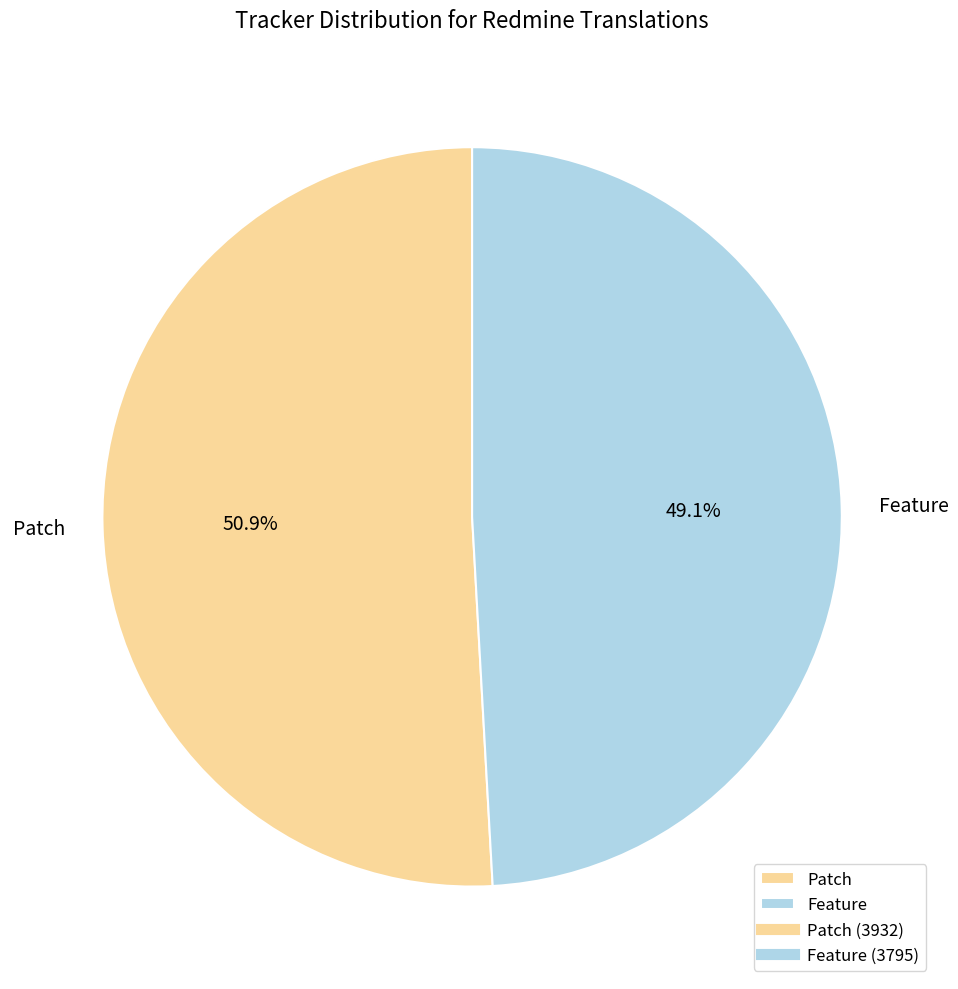

Which category has the biggest portion of the pie?

Patch